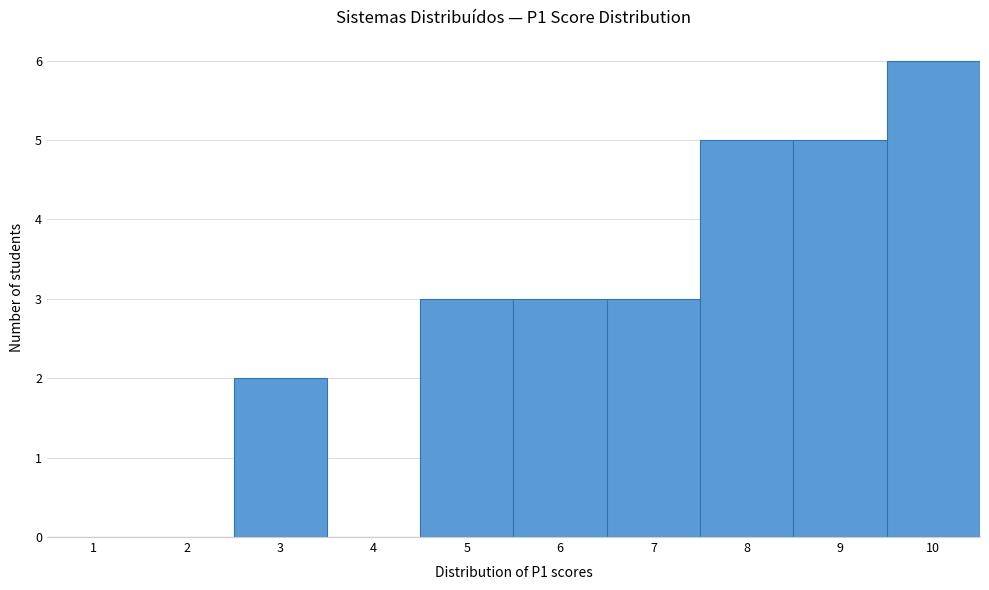

Reading left to right, list every bar in this chart as the range it spans on the x-axis followed by its height. The values are not printed on the chart, so give them approximately, as read against the axis.

0.5 to 1.5: 0
1.5 to 2.5: 0
2.5 to 3.5: 2
3.5 to 4.5: 0
4.5 to 5.5: 3
5.5 to 6.5: 3
6.5 to 7.5: 3
7.5 to 8.5: 5
8.5 to 9.5: 5
9.5 to 10.5: 6